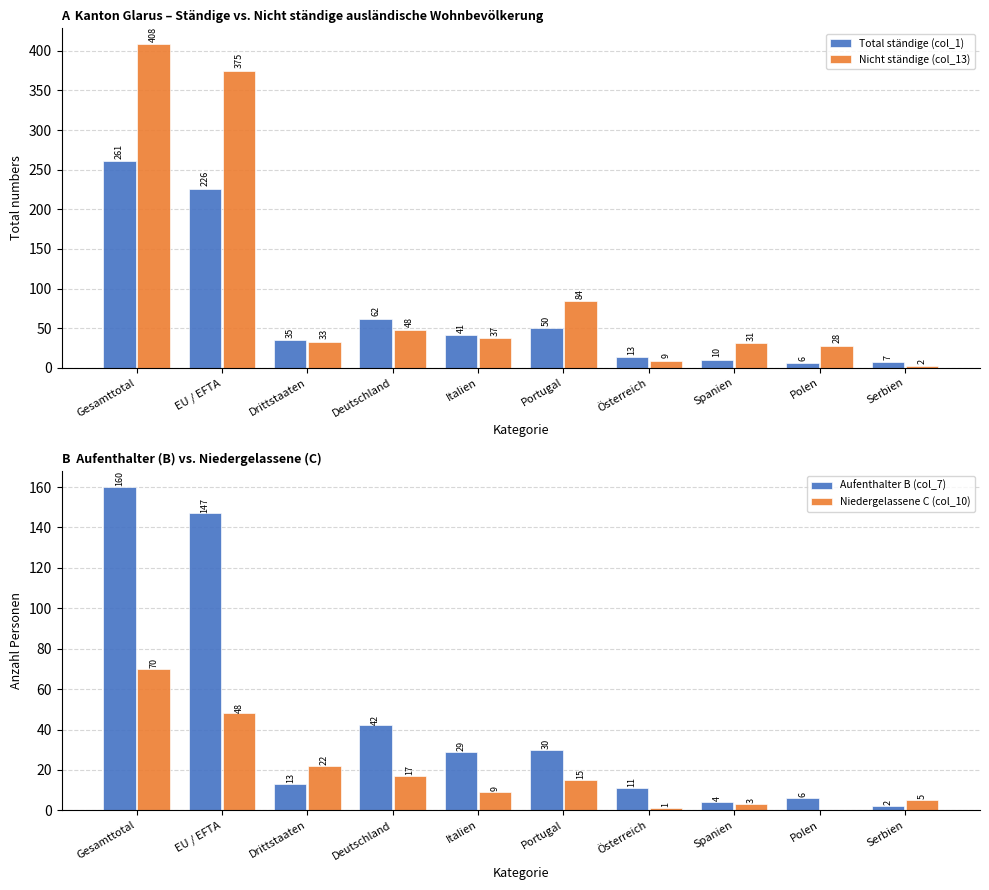

Between EU / EFTA and Polen, which is larger?

EU / EFTA